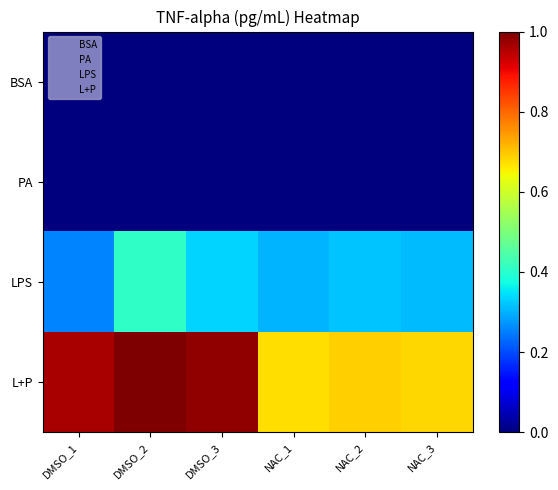

Reading left to right, transcribe all the data shown in this chart.

BSA: DMSO_1=0.0	DMSO_2=0.0	DMSO_3=0.0	NAC_1=0.0	NAC_2=0.0	NAC_3=0.0
PA: DMSO_1=0.0	DMSO_2=0.0	DMSO_3=0.0	NAC_1=0.0	NAC_2=0.0	NAC_3=0.0
LPS: DMSO_1=0.3	DMSO_2=0.4	DMSO_3=0.3	NAC_1=0.3	NAC_2=0.3	NAC_3=0.3
L+P: DMSO_1=1.0	DMSO_2=1.0	DMSO_3=1.0	NAC_1=0.7	NAC_2=0.7	NAC_3=0.7